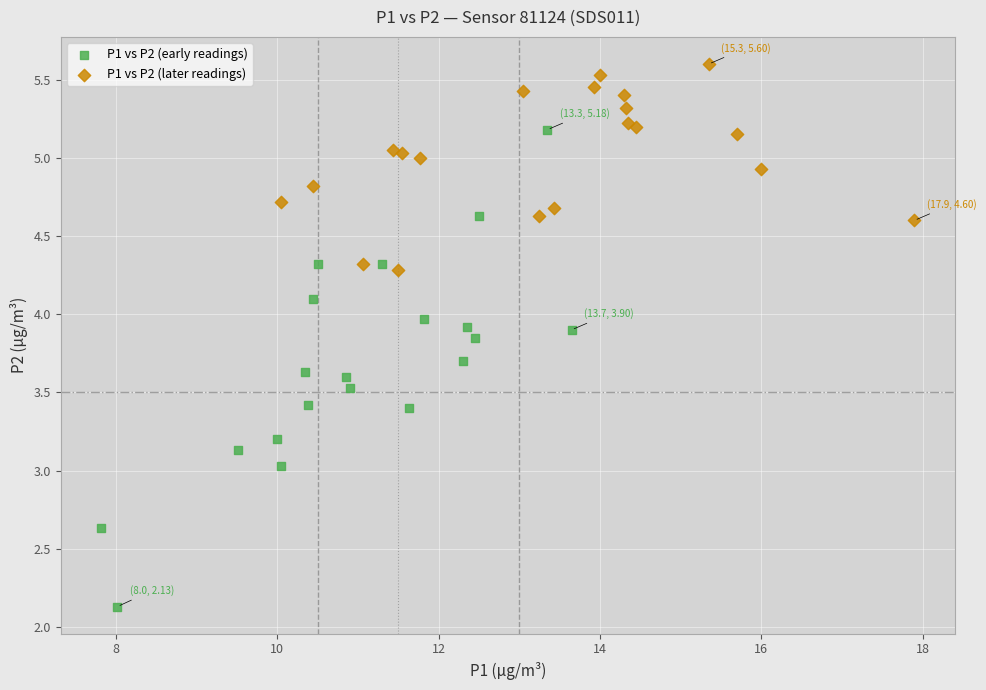

What are all the series names shown in the legend?

P1 vs P2 (early readings), P1 vs P2 (later readings)